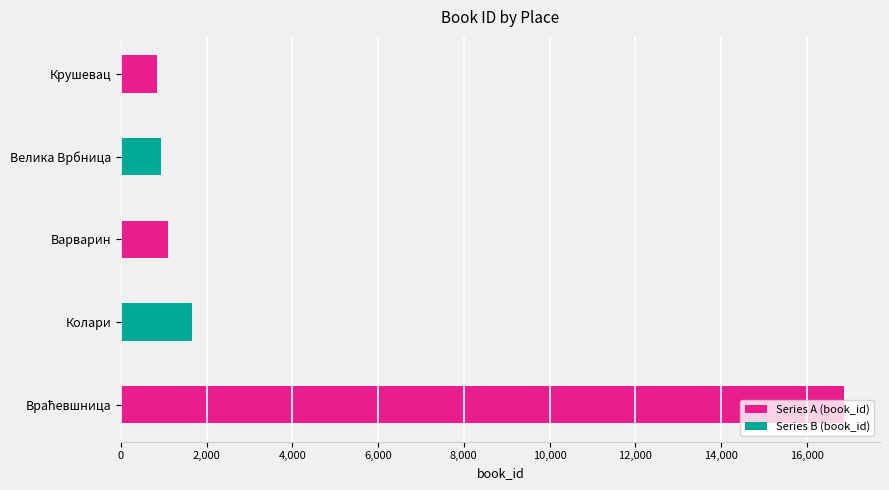

Count the number of categories in the chart.

5